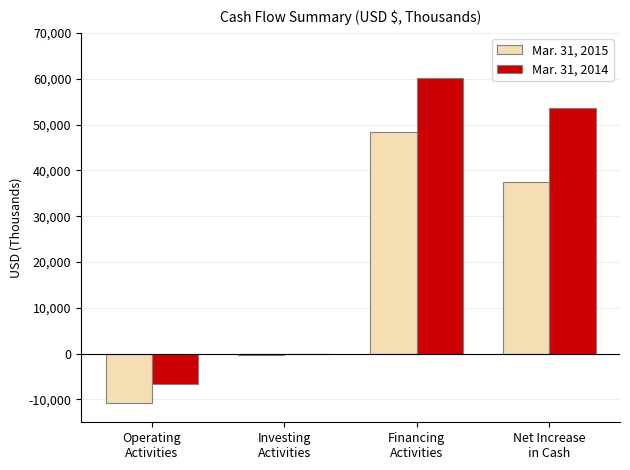

The Mar. 31, 2014 series shows -27 at Investing
Activities. True or false?

True